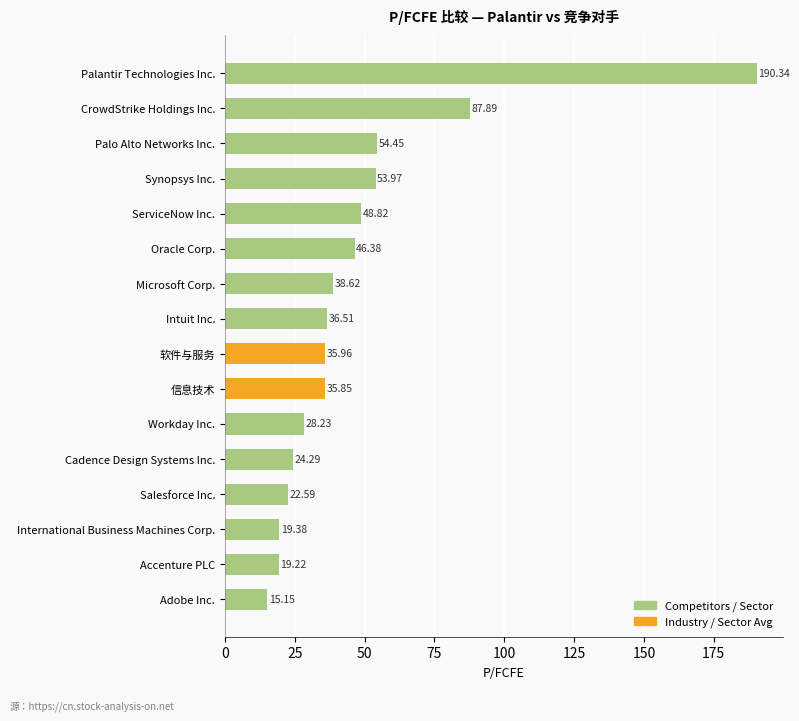

What is the average value?

47.4